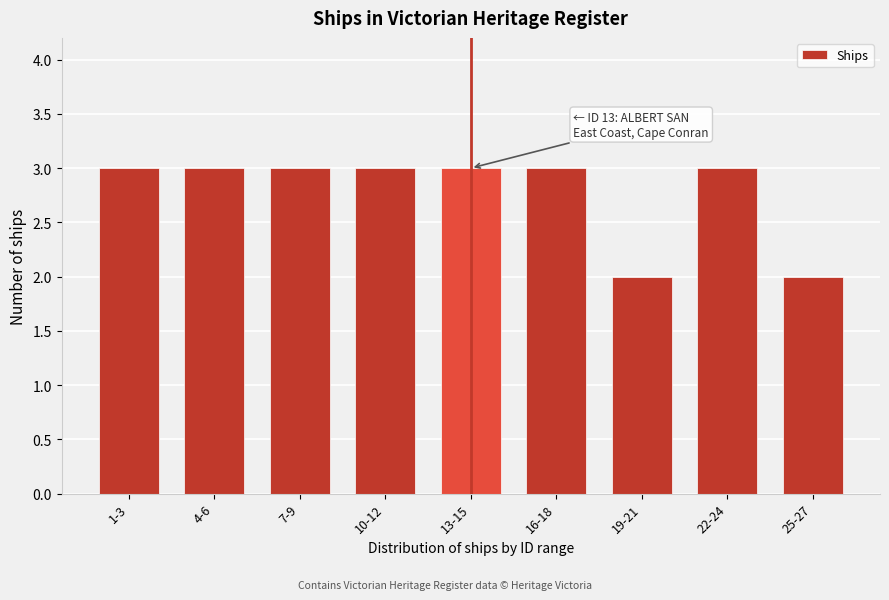

Reading left to right, what are all the values shown in this chart?

3	3	3	3	3	3	2	3	2